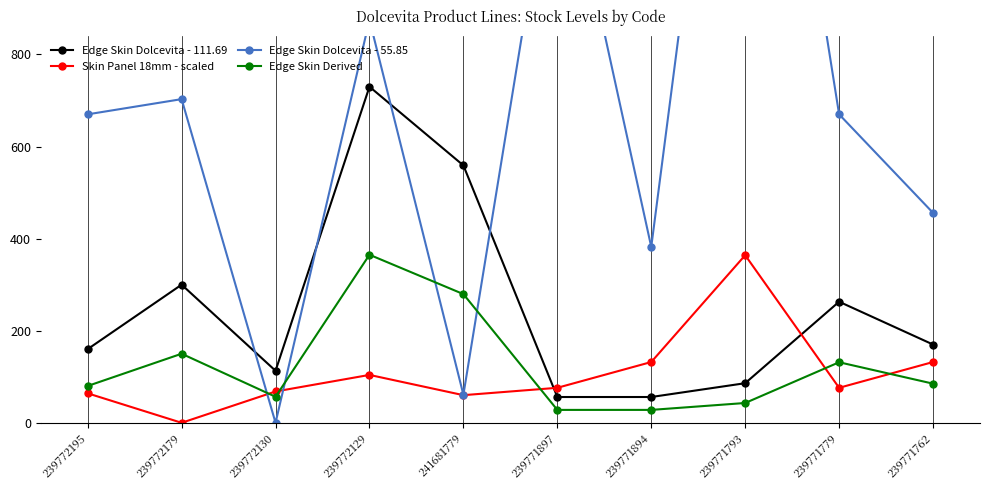

What is the total value across all series at 239772179?

1153.0